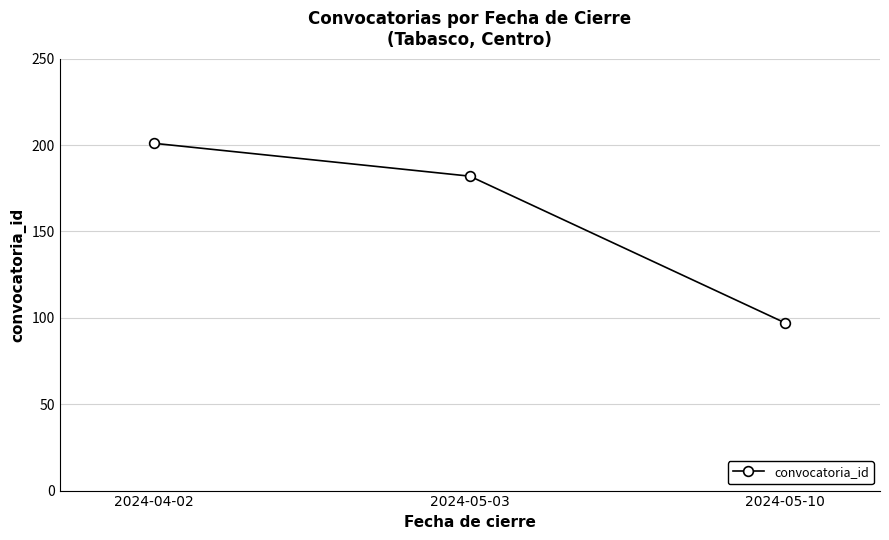

What is the difference between the maximum and minimum values?

104